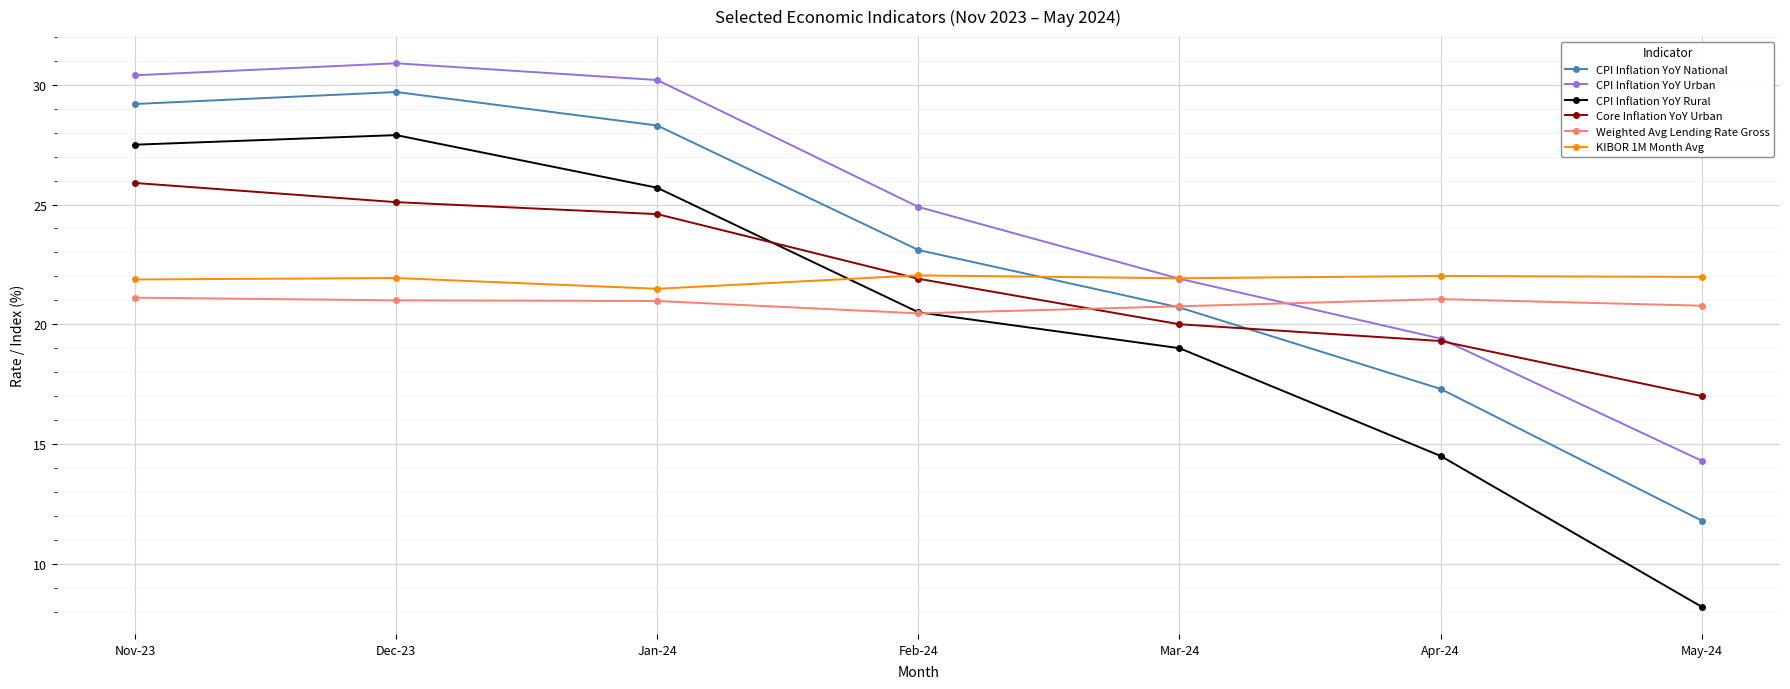

How many distinct data groups are displayed?

6